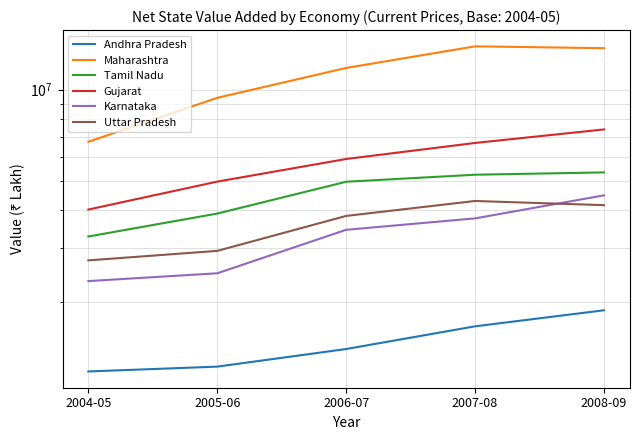

The Tamil Nadu series shows 2948153 at 2006-07. True or false?

False